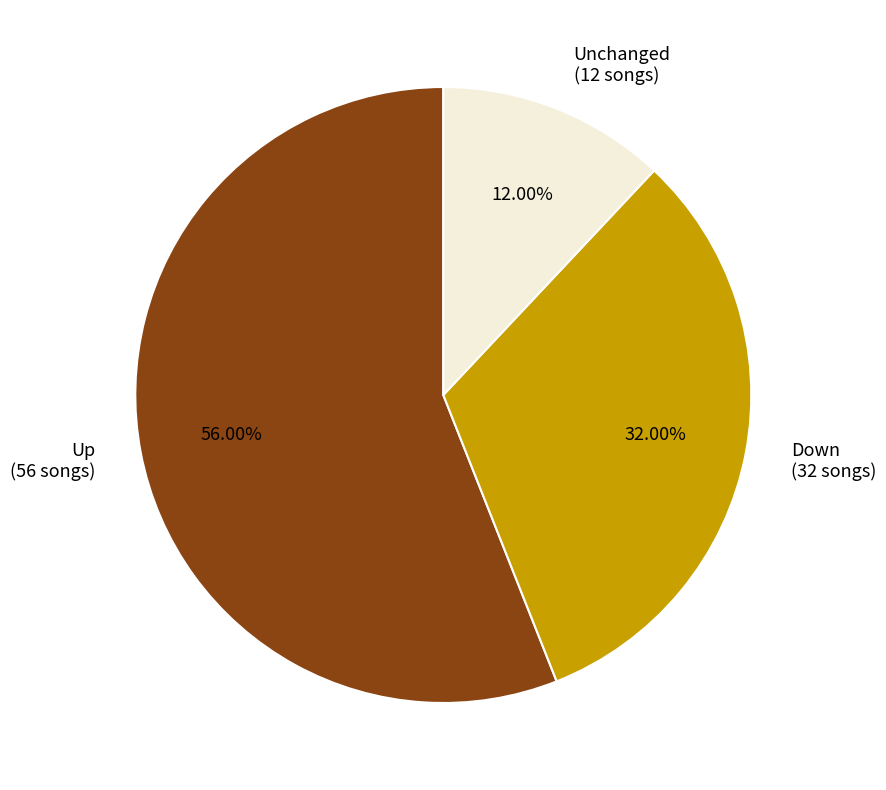

What is the ratio of the value at Down (32 songs) to the value at Unchanged (12 songs)?

2.7